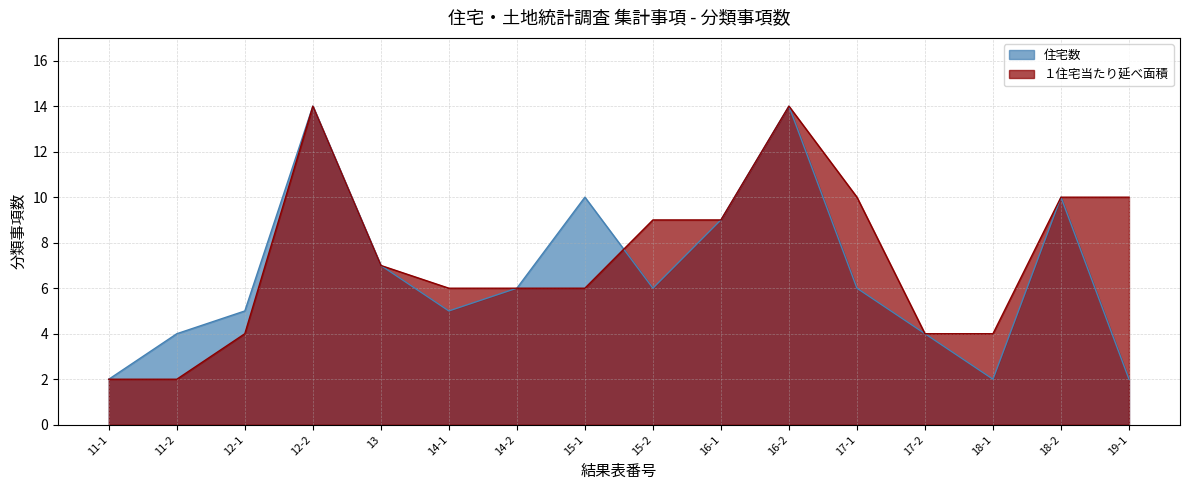

What are all the series names shown in the legend?

住宅数, １住宅当たり延べ面積